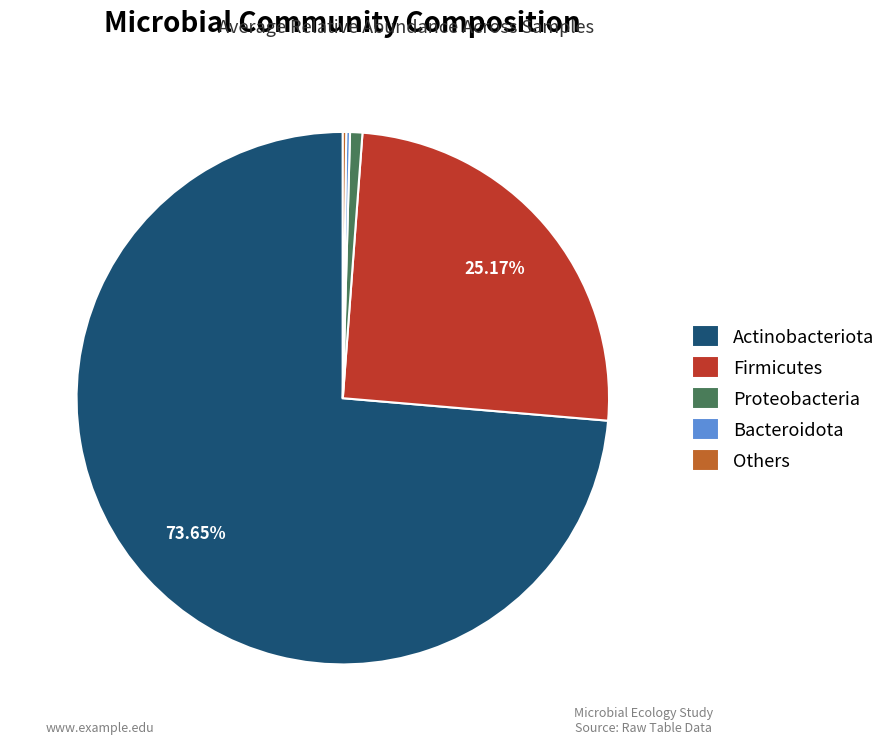

Do Firmicutes and Actinobacteriota together represent more than half of the pie?

Yes